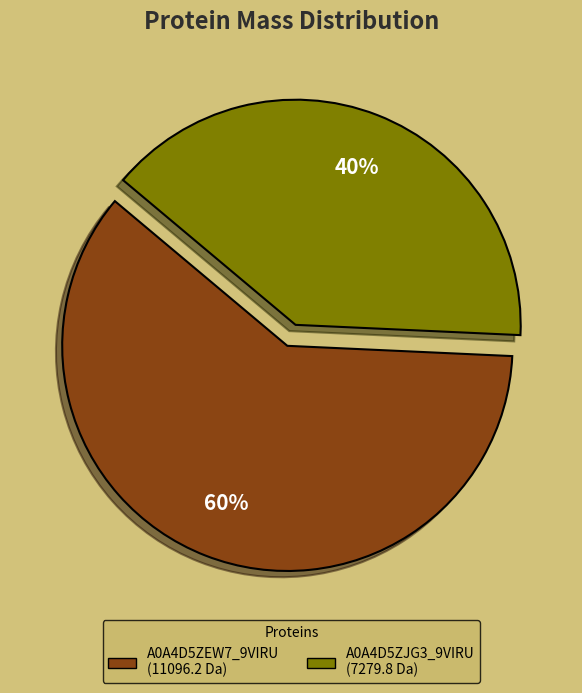

Does any single category account for the majority?

Yes